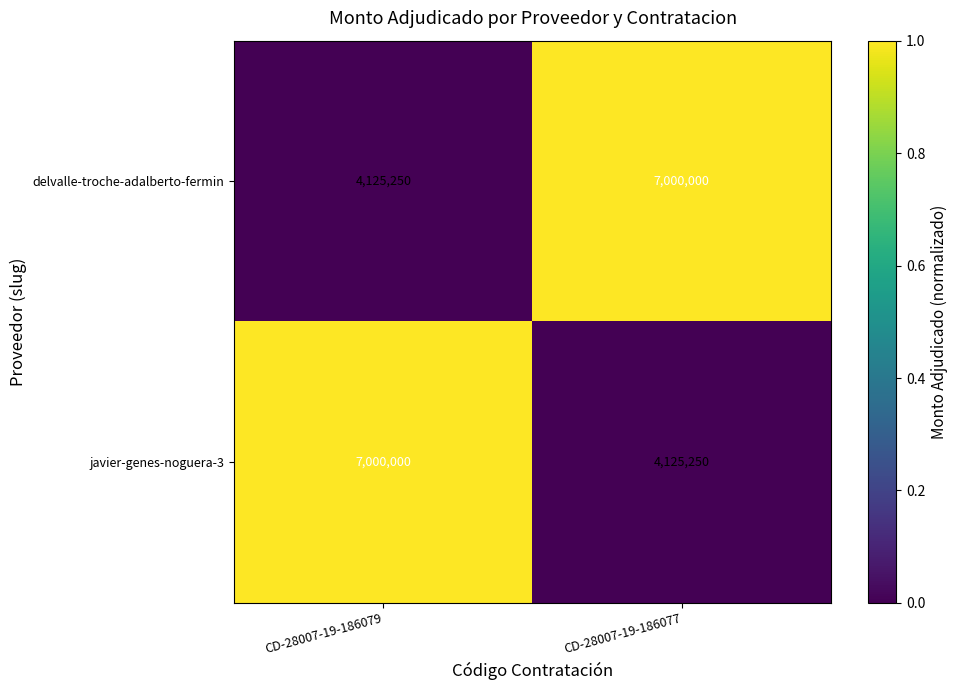

Reading left to right, transcribe all the data shown in this chart.

delvalle-troche-adalberto-fermin: CD-28007-19-186079=4125250	CD-28007-19-186077=7000000
javier-genes-noguera-3: CD-28007-19-186079=7000000	CD-28007-19-186077=4125250